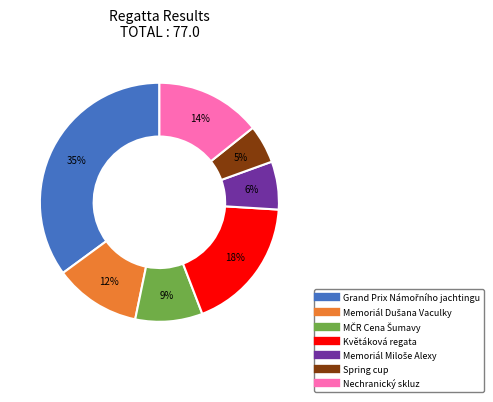

Is there a majority slice in this chart?

No